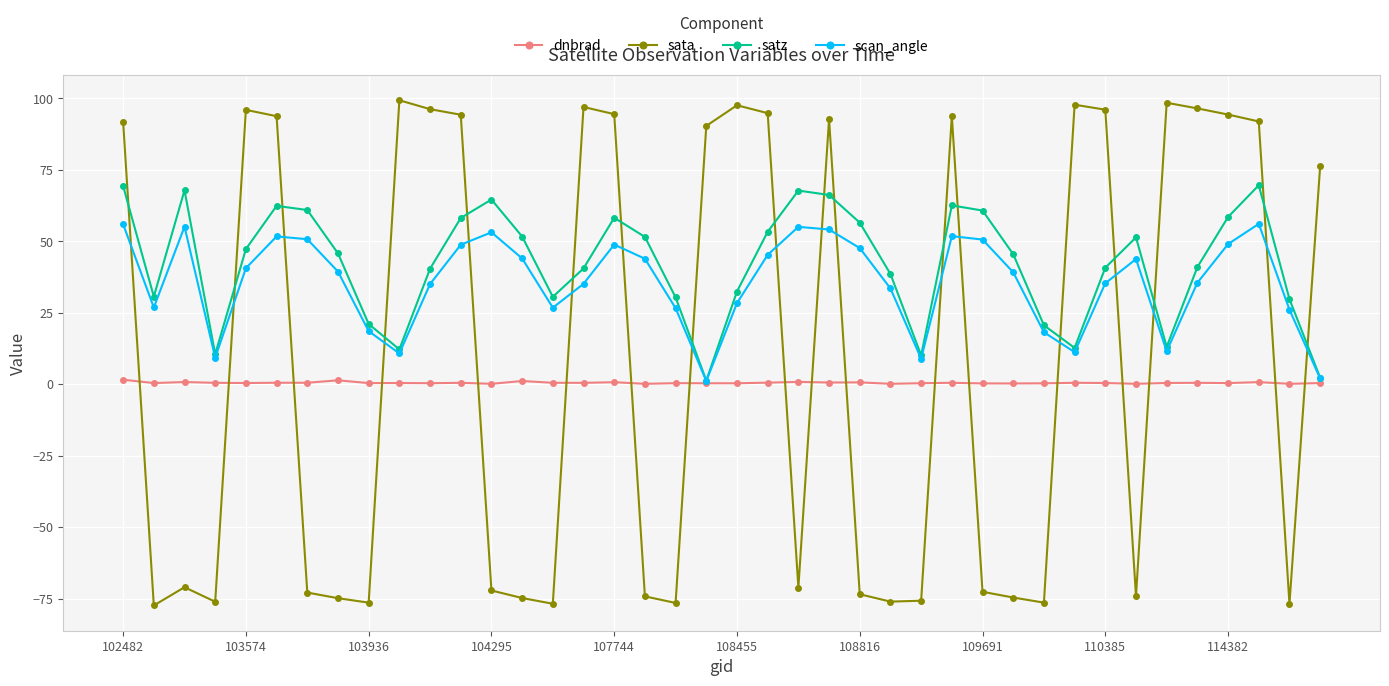

At how many categories does at least one series exceed 63?

23